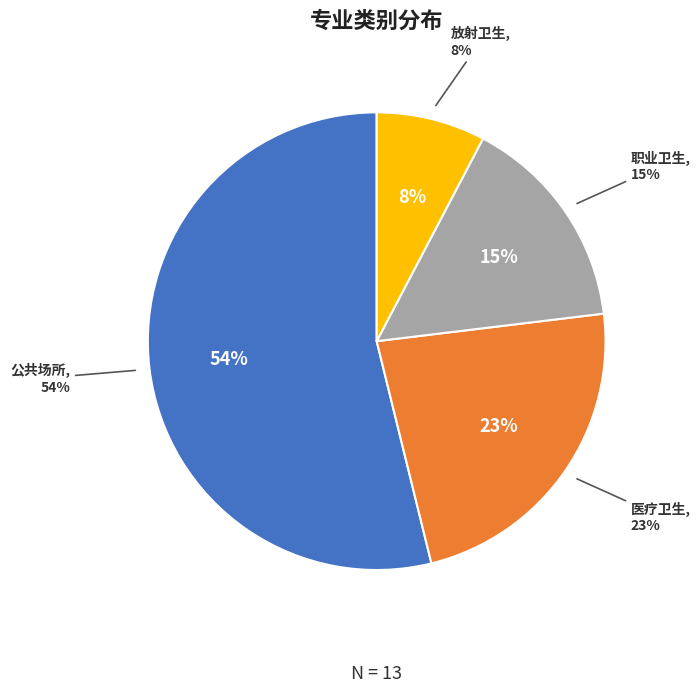

Rank the categories by value from lowest to highest.

放射卫生, 职业卫生, 医疗卫生, 公共场所